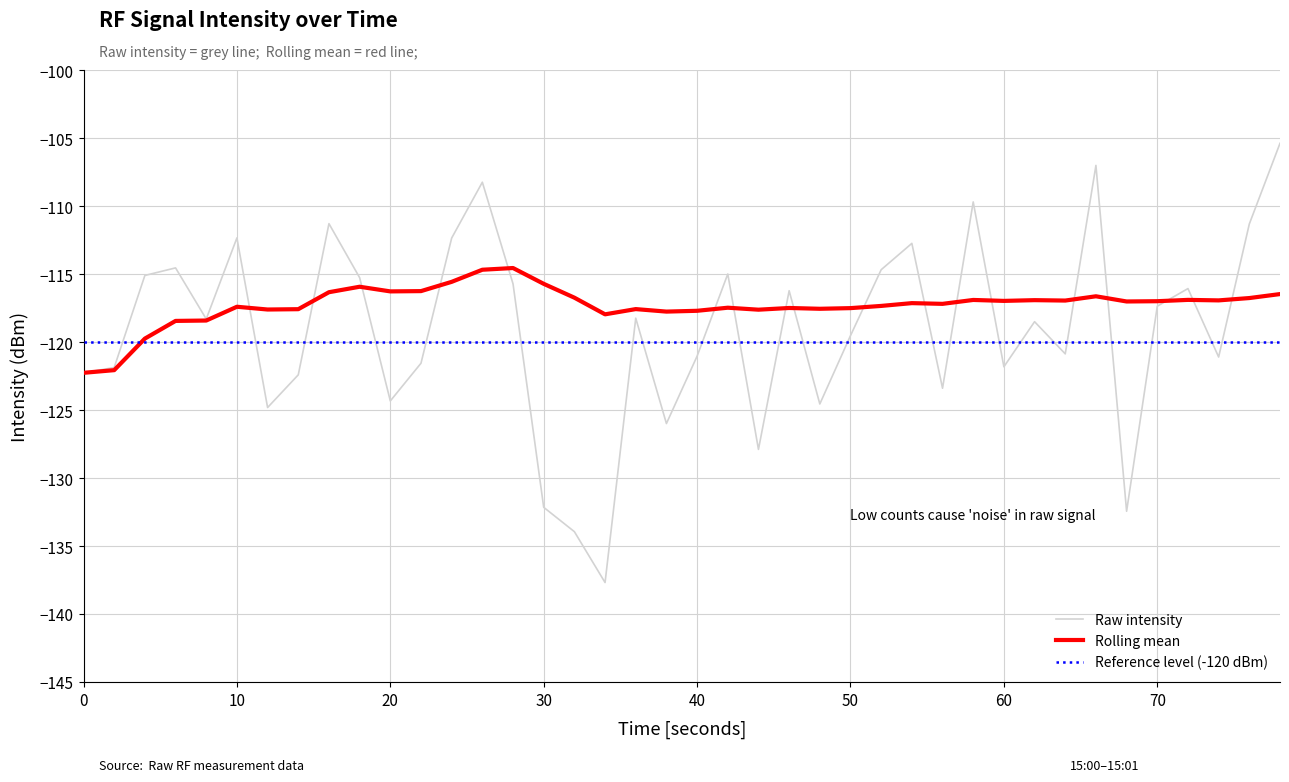

Is it true that Rolling mean equals -158.3 at 10?

False